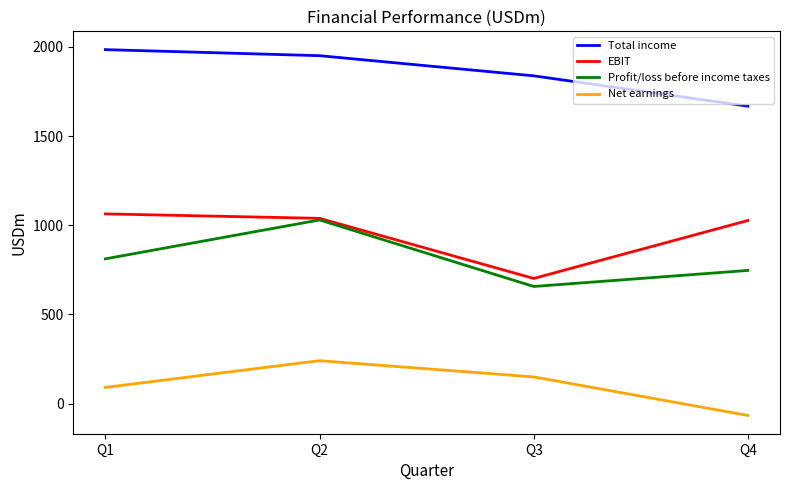

At which label does Net earnings reach its minimum?

Q4